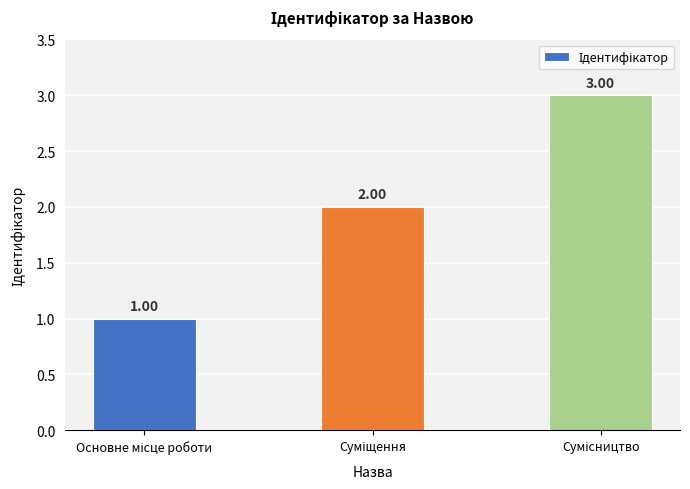

What is the sum of all values?

6